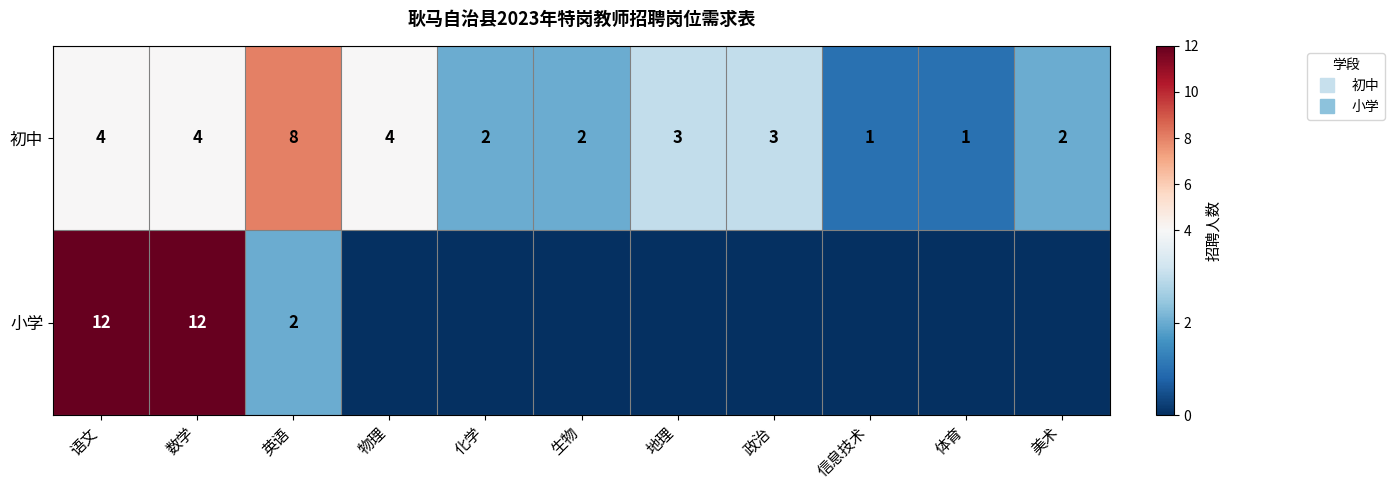

At which category is the sum across all series the highest?

语文